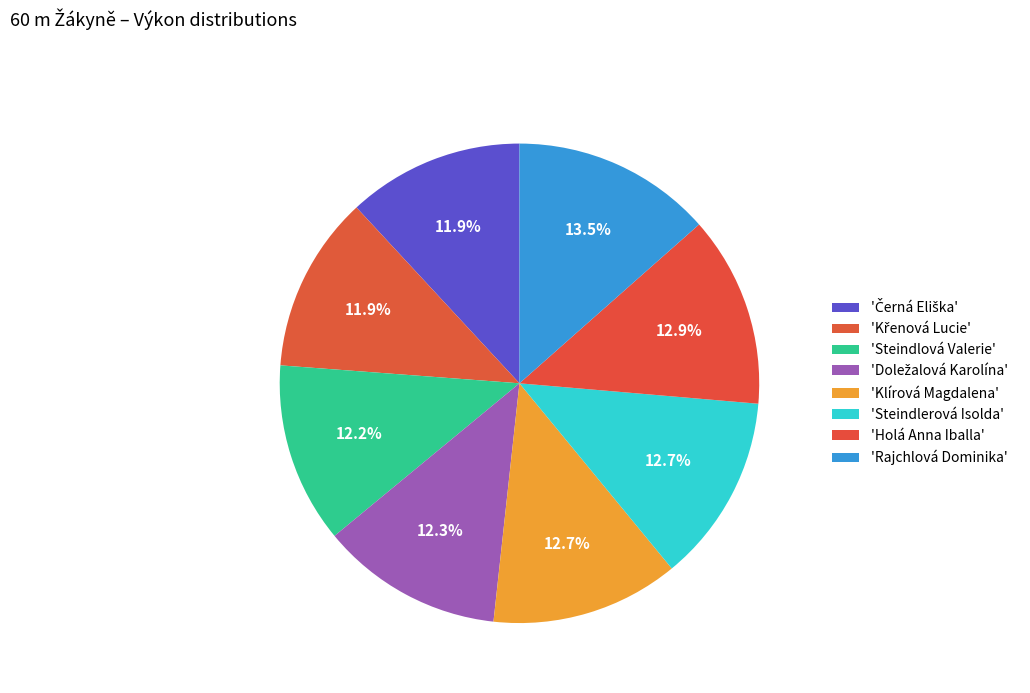

How many slices are in this pie chart?

8